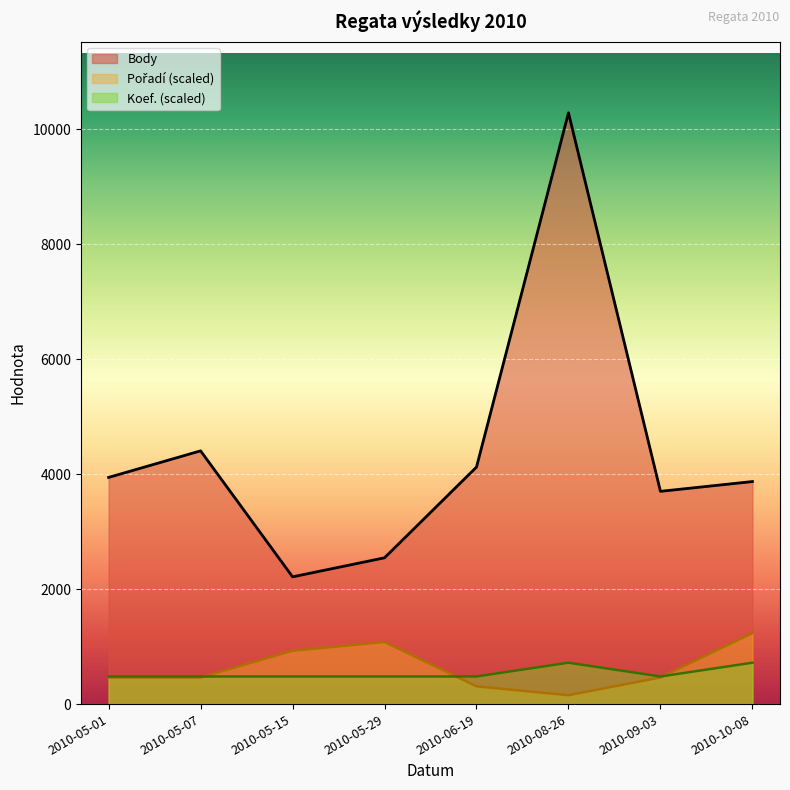

What is the lowest value of the Body series?

2213.0